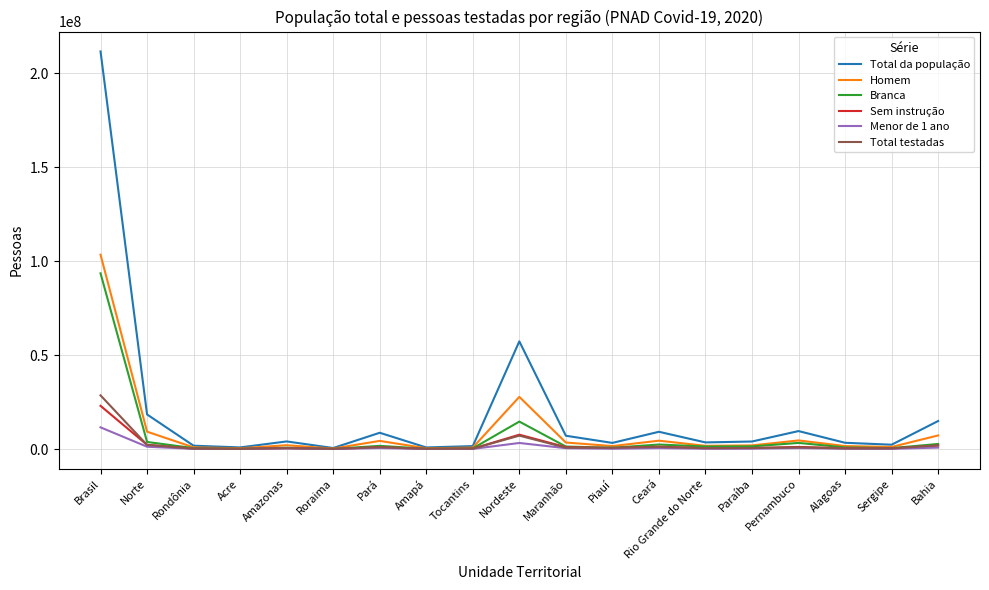

Which series changed the most between Amazonas and Nordeste?

Total da população